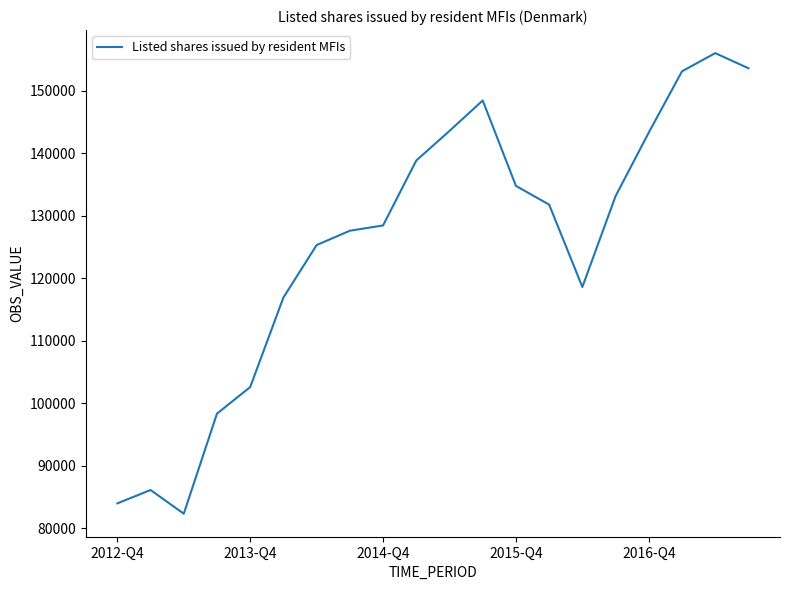

What is the difference between the maximum and minimum values?

73759